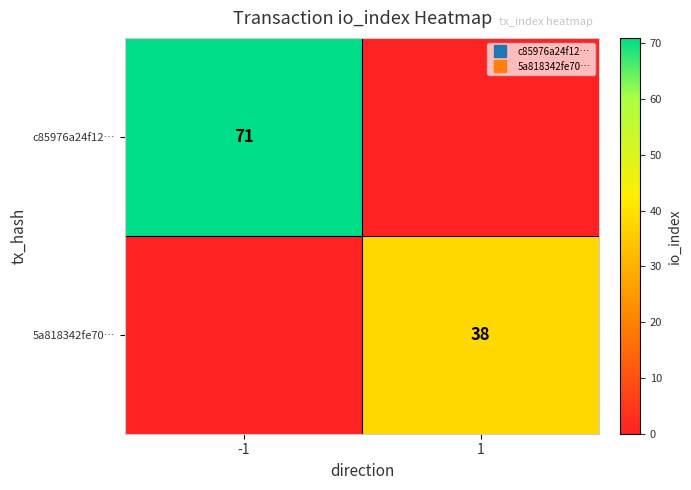

Between -1 and 1, which is larger?

-1